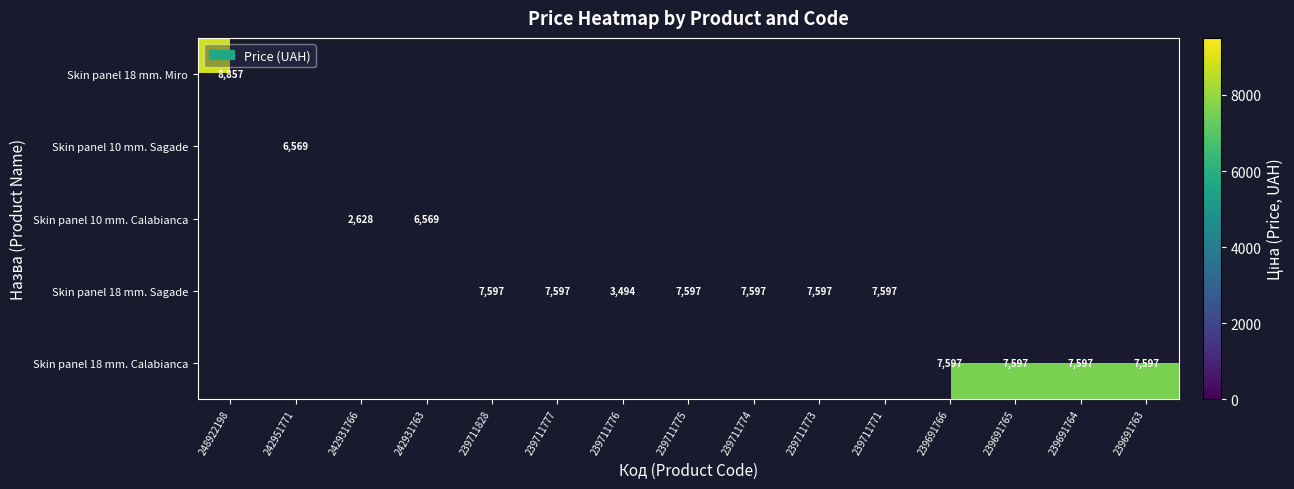

Which label corresponds to the largest value in the chart?

248922198